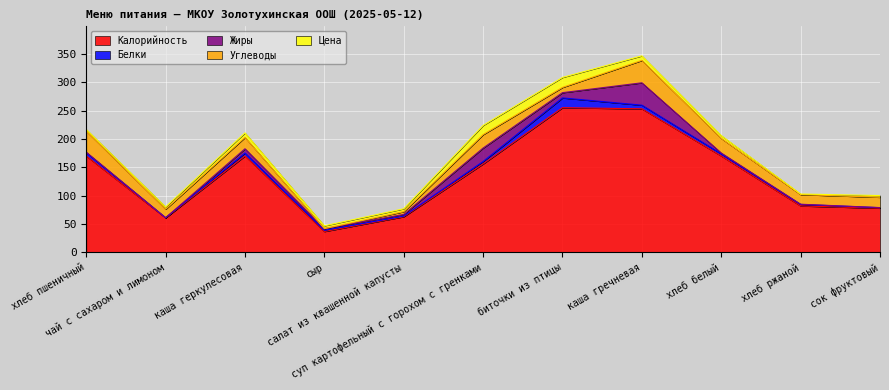

List the labels in order of Углеводы value, smallest first.

сыр, салат из квашенной капусты, биточки из птицы, чай с сахаром и лимоном, хлеб ржаной, сок фруктовый, каша геркулесовая, суп картофельный с горохом с гренками, хлеб белый, хлеб пшеничный, каша гречневая